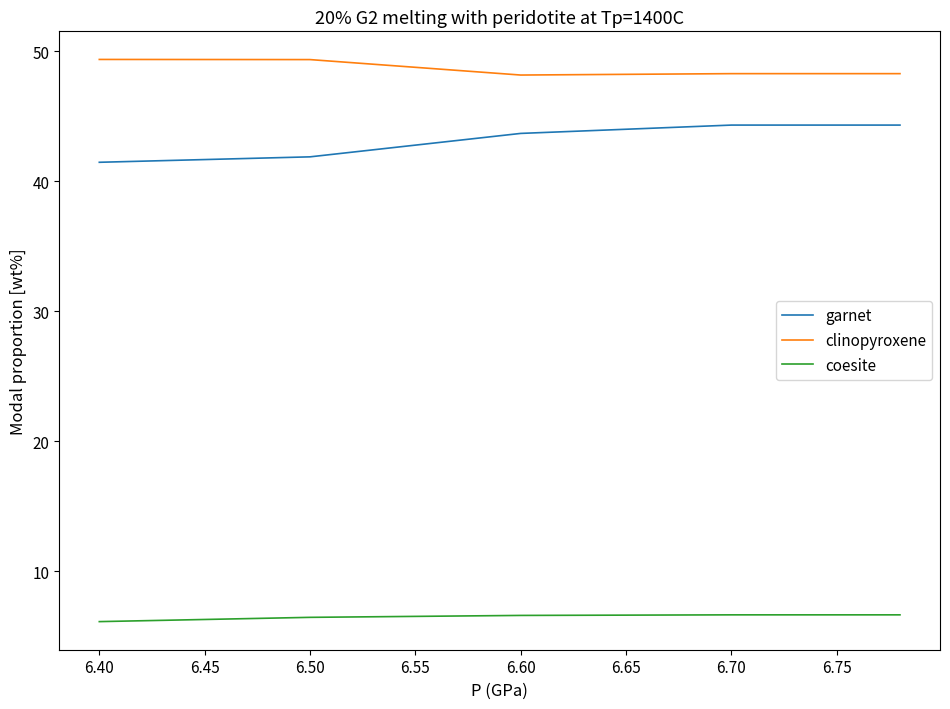

How many lines are shown in the chart?

3